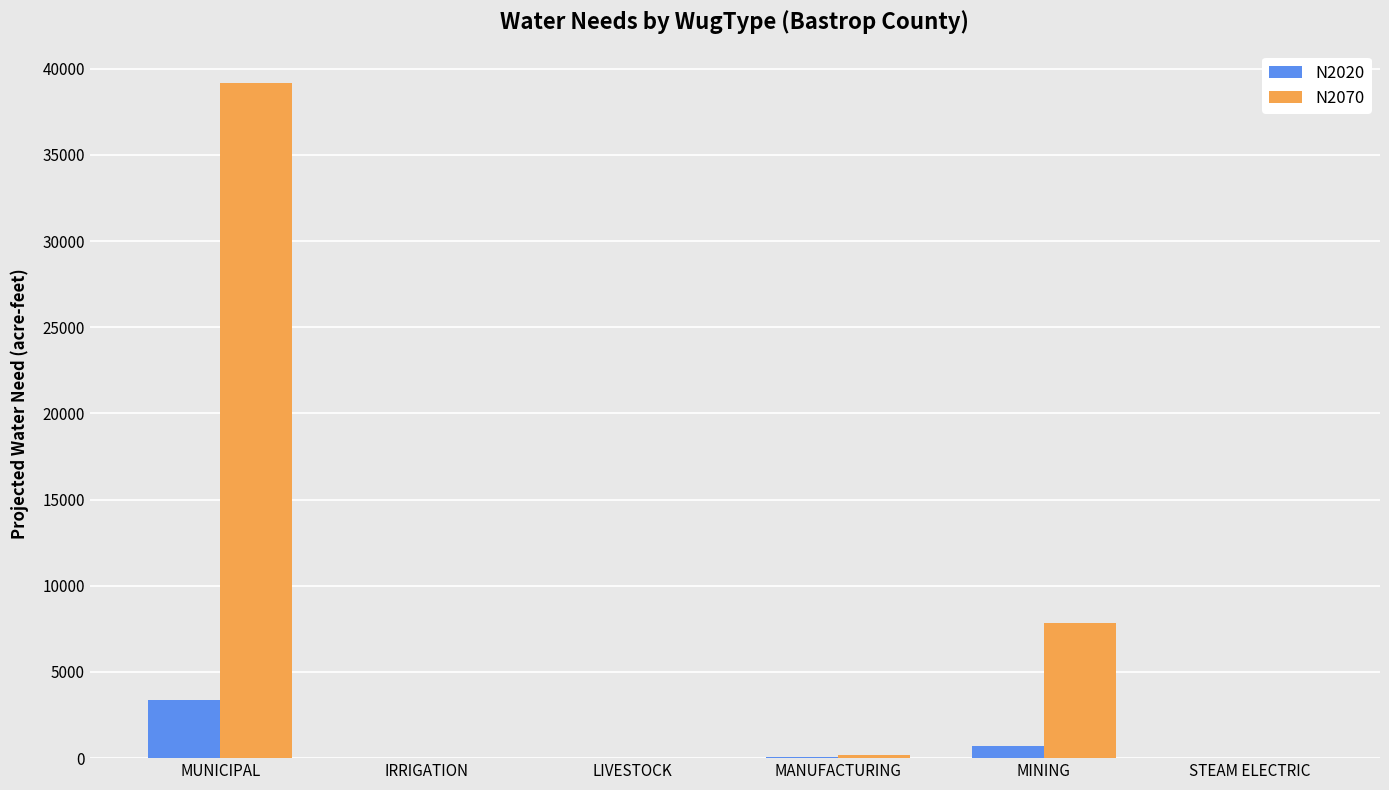

Which series has the largest total across all categories?

N2070